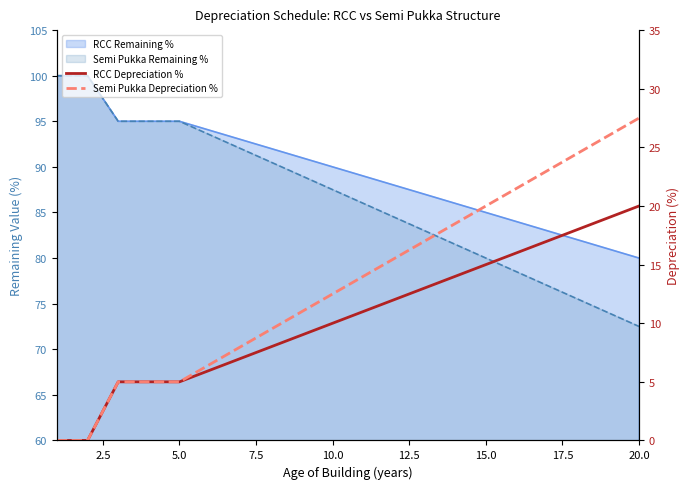

How many values in RCC Depreciation % are above zero?

18